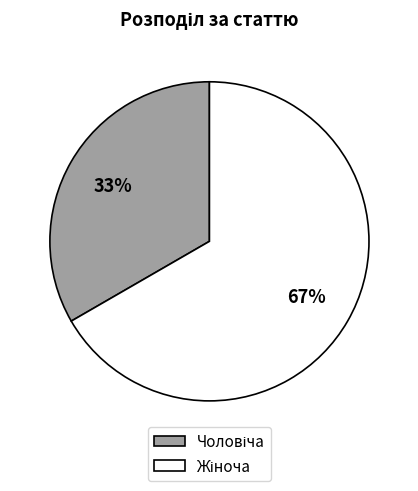

Count the number of slices in the pie.

2